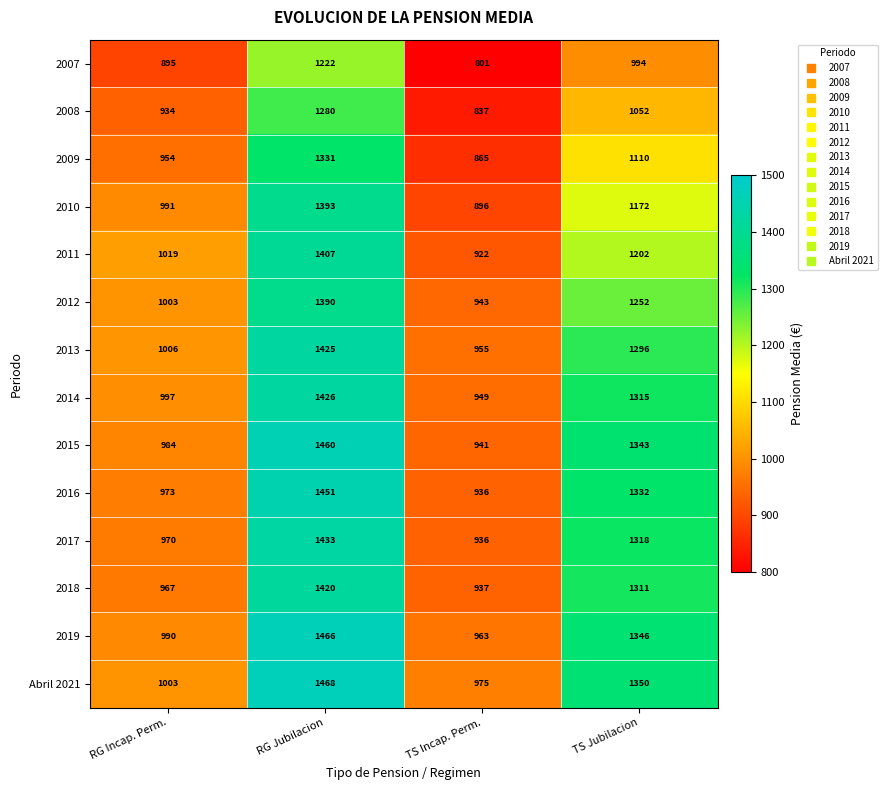

The 2017 series shows 970 at RG Incap. Perm.. True or false?

True